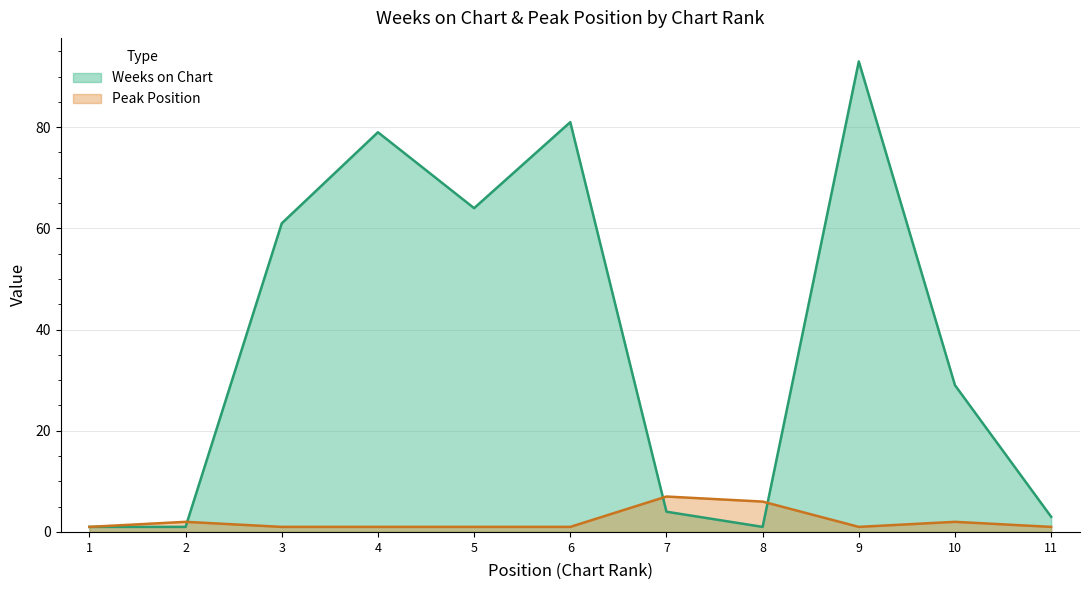

Where do Weeks on Chart and Peak Position first cross each other?

2 and 3